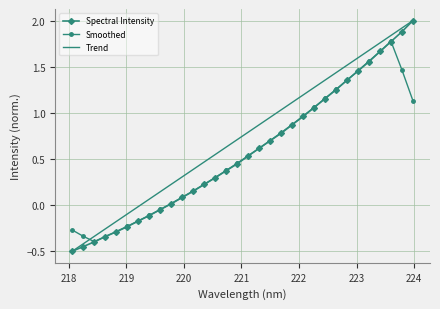

How many values in Smoothed are above zero?

23